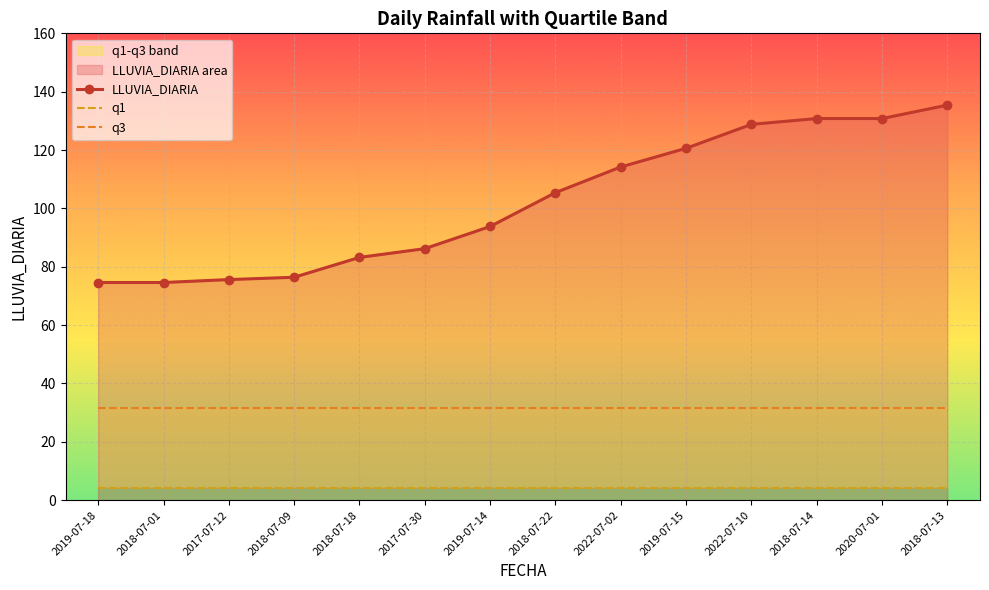

Reading left to right, extract all data points from this chart.

LLUVIA_DIARIA: 2019-07-18=74.6	2018-07-01=74.6	2017-07-12=75.6	2018-07-09=76.4	2018-07-18=83.2	2017-07-30=86.2	2019-07-14=93.8	2018-07-22=105.4	2022-07-02=114.2	2019-07-15=120.6	2022-07-10=128.8	2018-07-14=130.8	2020-07-01=130.8	2018-07-13=135.4
q1: 2019-07-18=4.2	2018-07-01=4.2	2017-07-12=4.2	2018-07-09=4.2	2018-07-18=4.2	2017-07-30=4.2	2019-07-14=4.2	2018-07-22=4.2	2022-07-02=4.2	2019-07-15=4.2	2022-07-10=4.2	2018-07-14=4.2	2020-07-01=4.2	2018-07-13=4.2
q3: 2019-07-18=31.5	2018-07-01=31.5	2017-07-12=31.5	2018-07-09=31.5	2018-07-18=31.5	2017-07-30=31.5	2019-07-14=31.5	2018-07-22=31.5	2022-07-02=31.5	2019-07-15=31.5	2022-07-10=31.5	2018-07-14=31.5	2020-07-01=31.5	2018-07-13=31.5